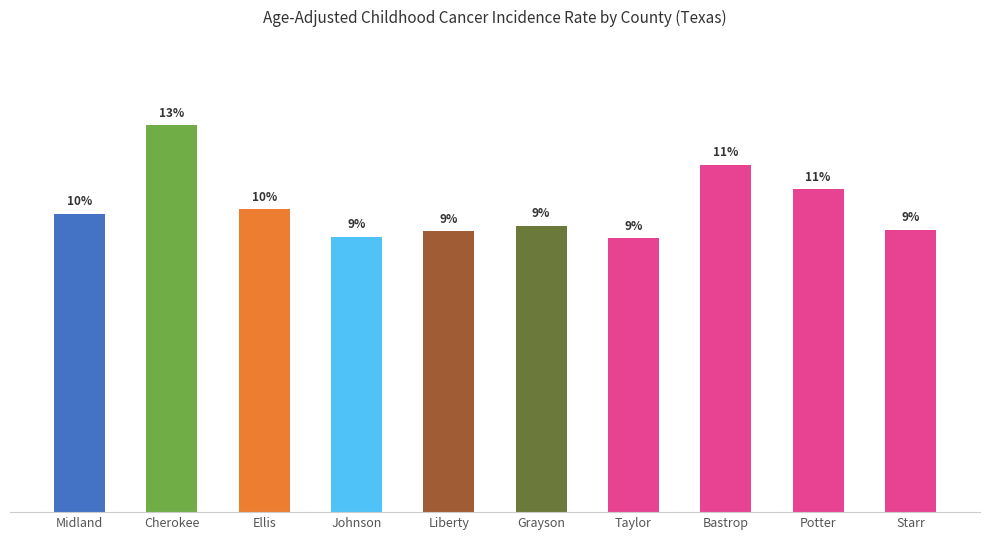

Is it true that the value at Midland is 30.7?

False